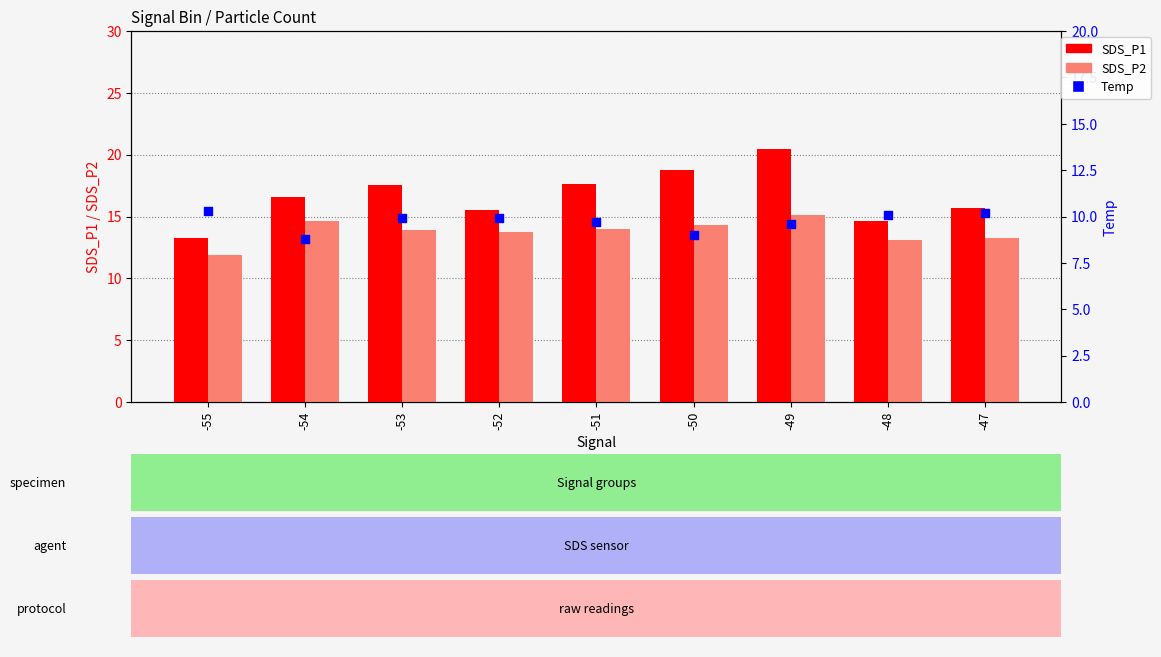

At which category is the sum across all series the highest?

-49